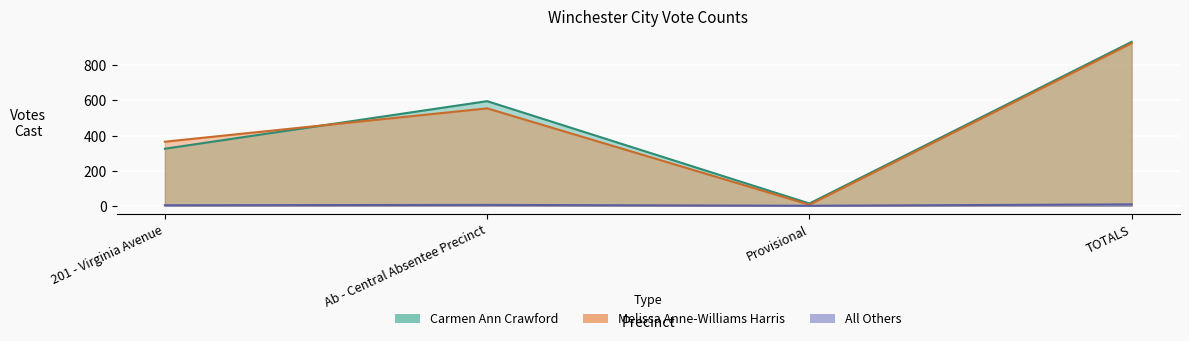

Which category has the lowest value across all series?

Provisional